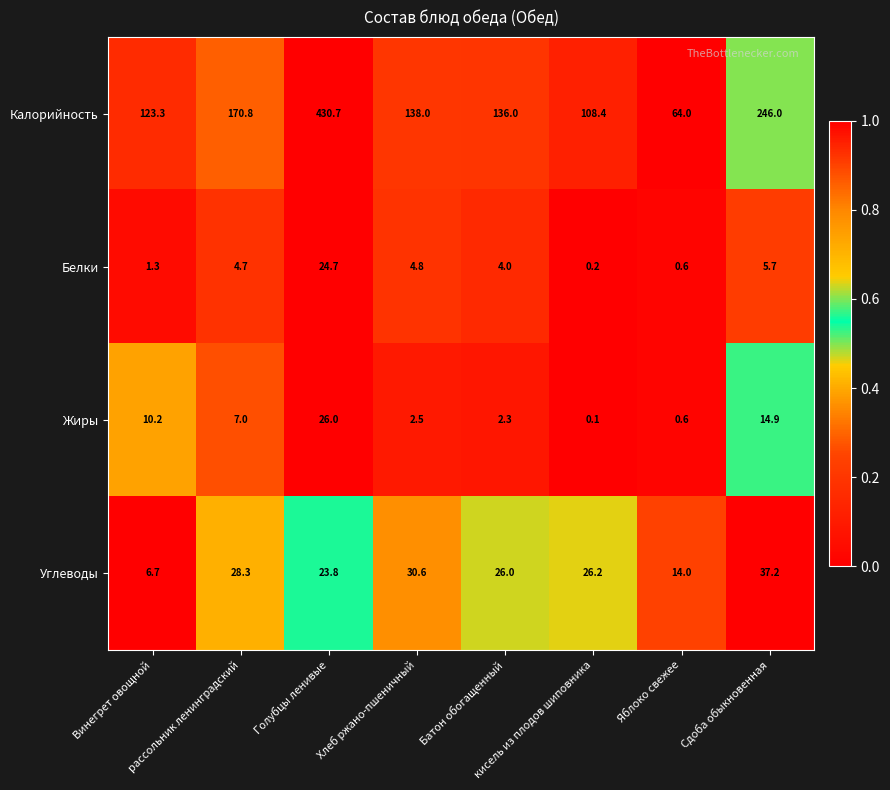

Which series has the widest spread of values?

Калорийность